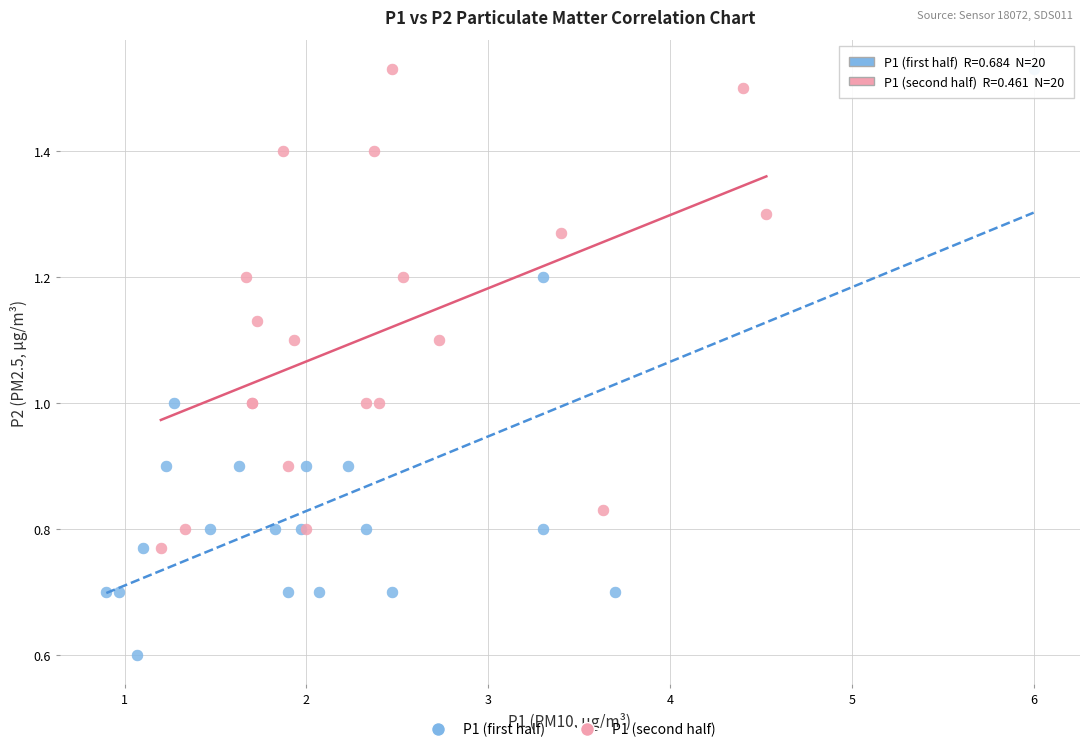

What are all the series names shown in the legend?

P1 (first half), P1 (second half)